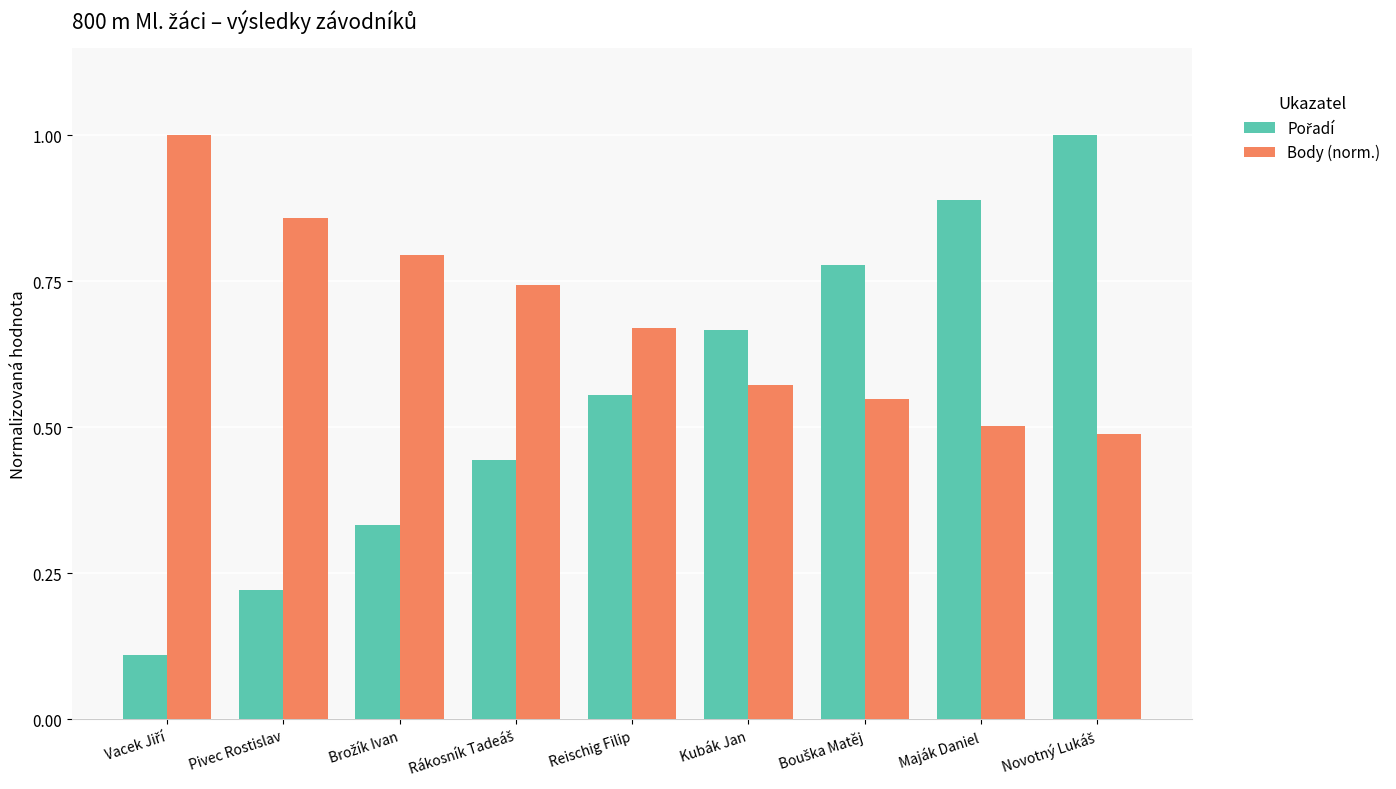

What is the greatest value displayed?

1.0